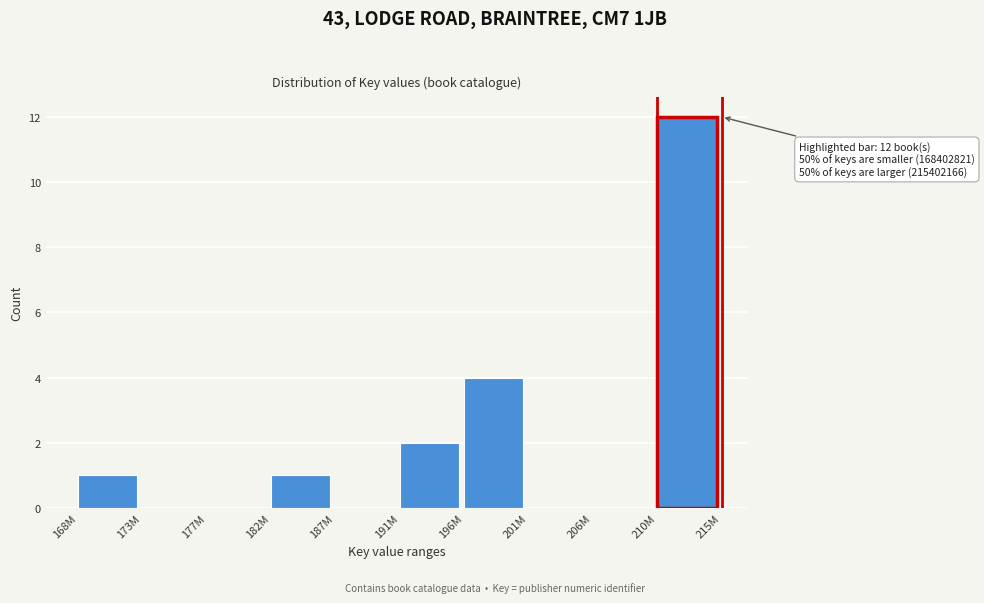

Reading left to right, extract all data points from this chart.

168M=1	173M=0	177M=0	182M=1	187M=0	191M=2	196M=4	201M=0	206M=0	210M=12